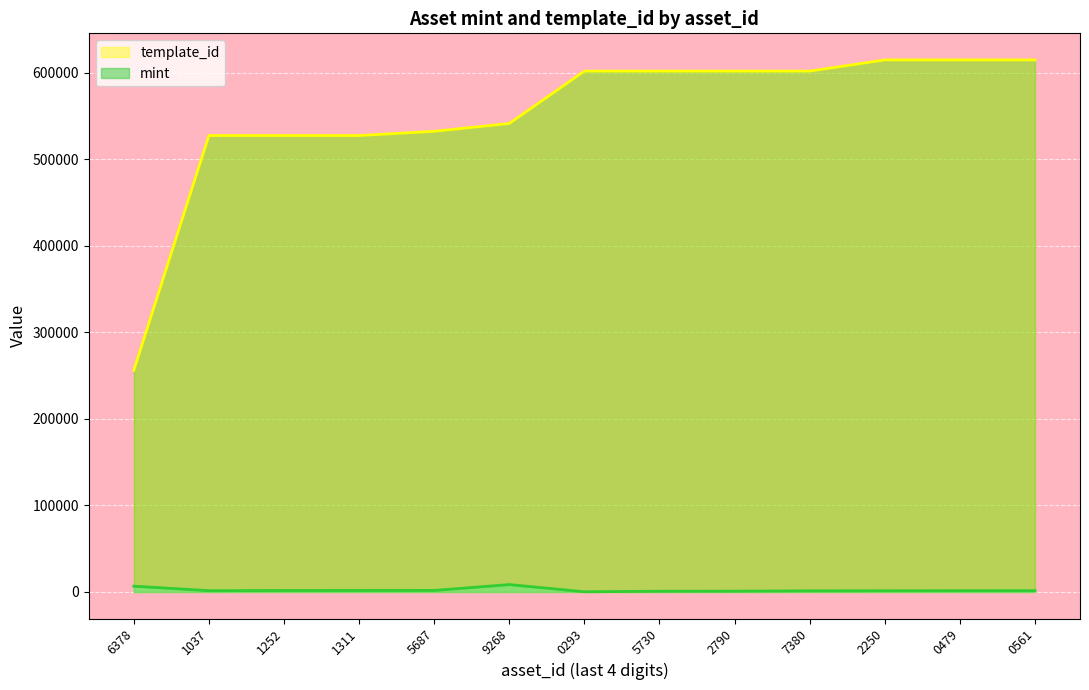

What is the difference between the maximum and minimum values in the mint series?

8302